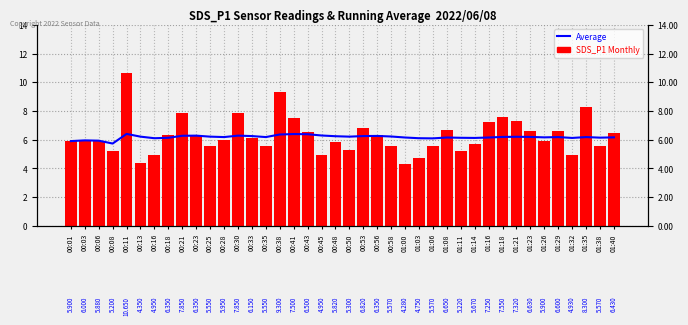

Rank the series at 00:18 from lowest to highest value.

Average, SDS_P1 Monthly